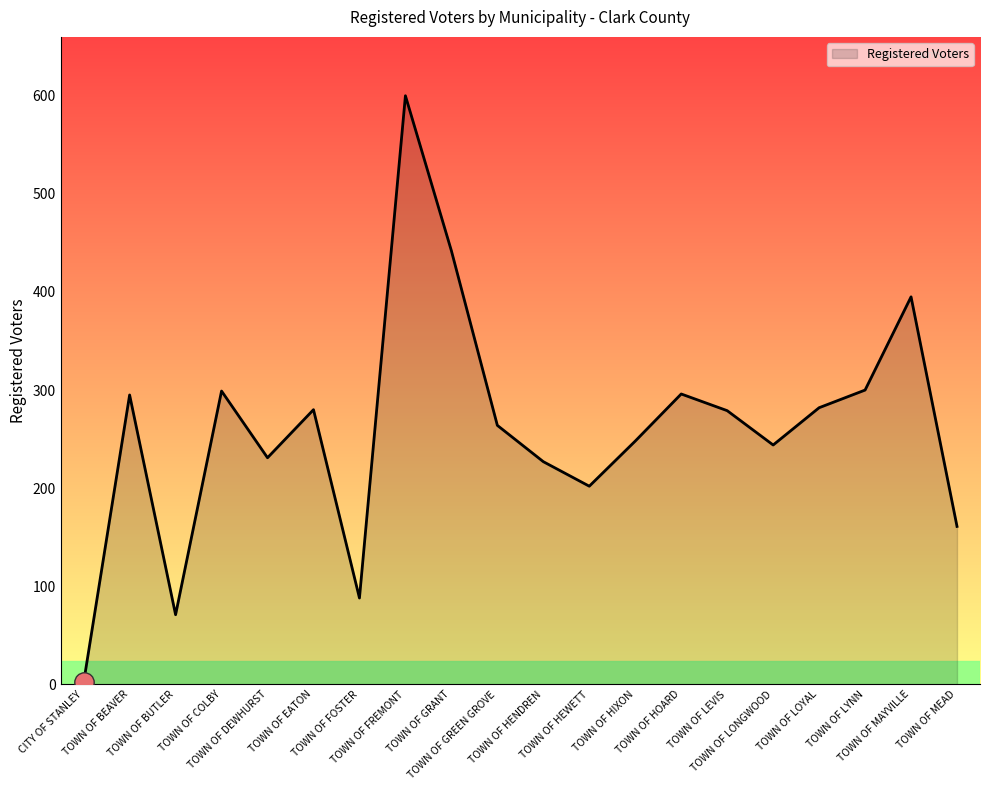

The chart shows a value of 253 at TOWN OF MEAD. True or false?

False